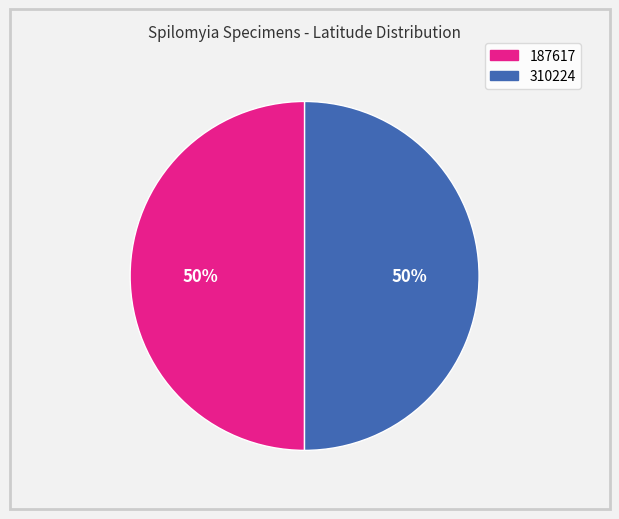

Approximately how many times larger is the value at 187617 compared to 310224?

1.0